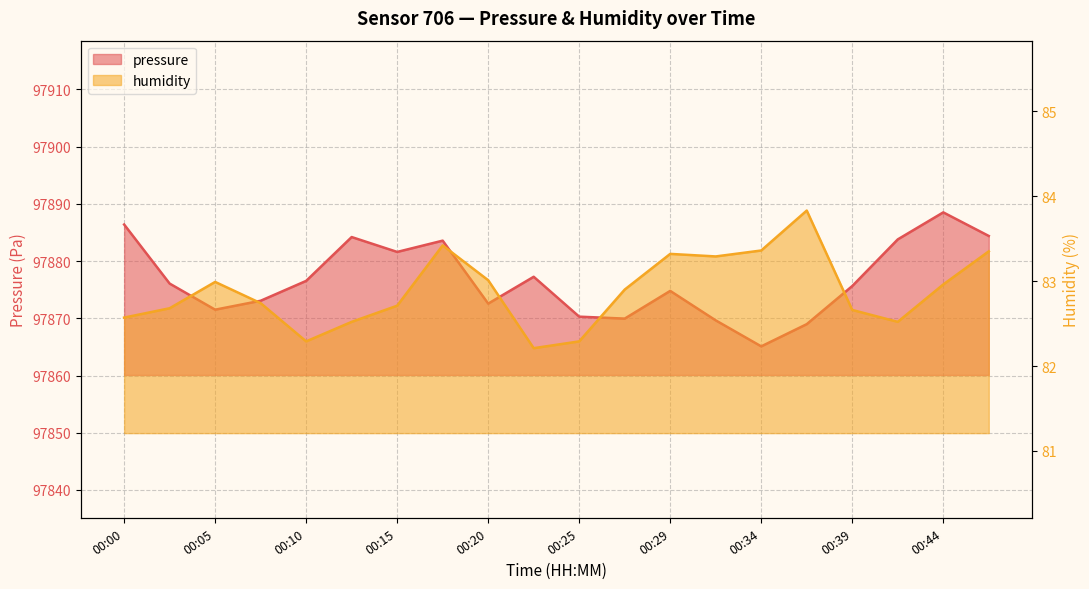

At which category is the sum across all series the highest?

00:44